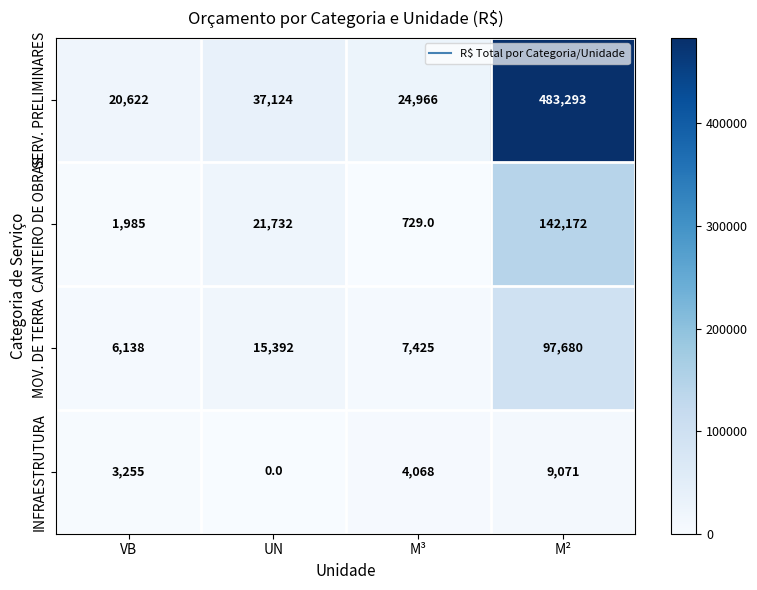

Reading left to right, transcribe all the data shown in this chart.

SERV. PRELIMINARES: VB=20622	UN=37124	M³=24966	M²=483293
CANTEIRO DE OBRAS: VB=1985	UN=21732	M³=729	M²=142172
MOV. DE TERRA: VB=6138	UN=15392	M³=7425	M²=97680
INFRAESTRUTURA: VB=3255	UN=0	M³=4068	M²=9071